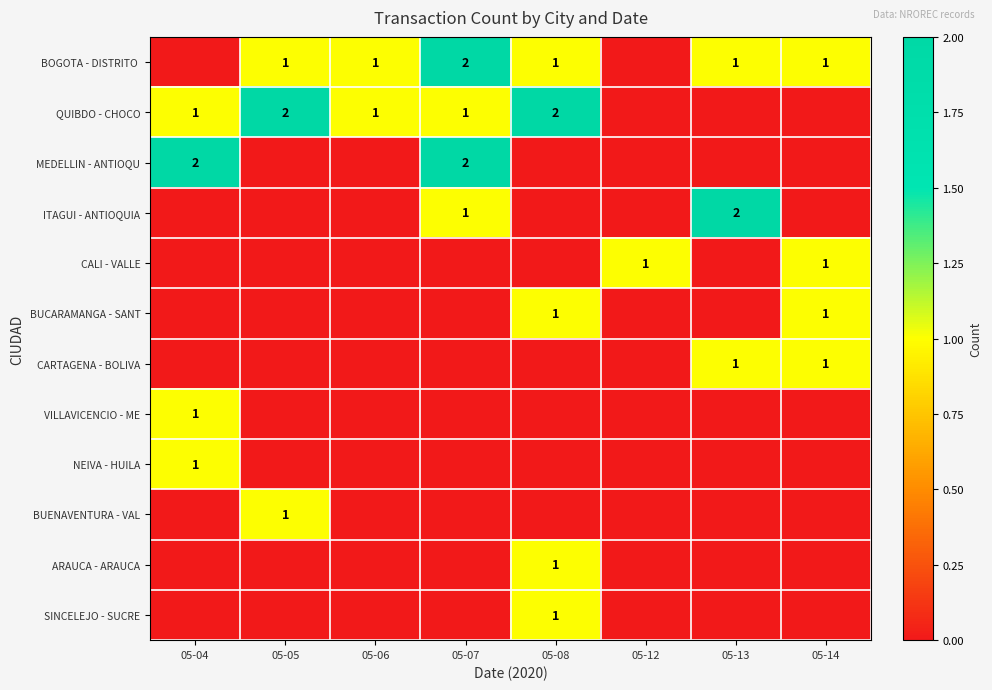

The value of BUCARAMANGA - SANT at 05-14 is 1. True or false?

True